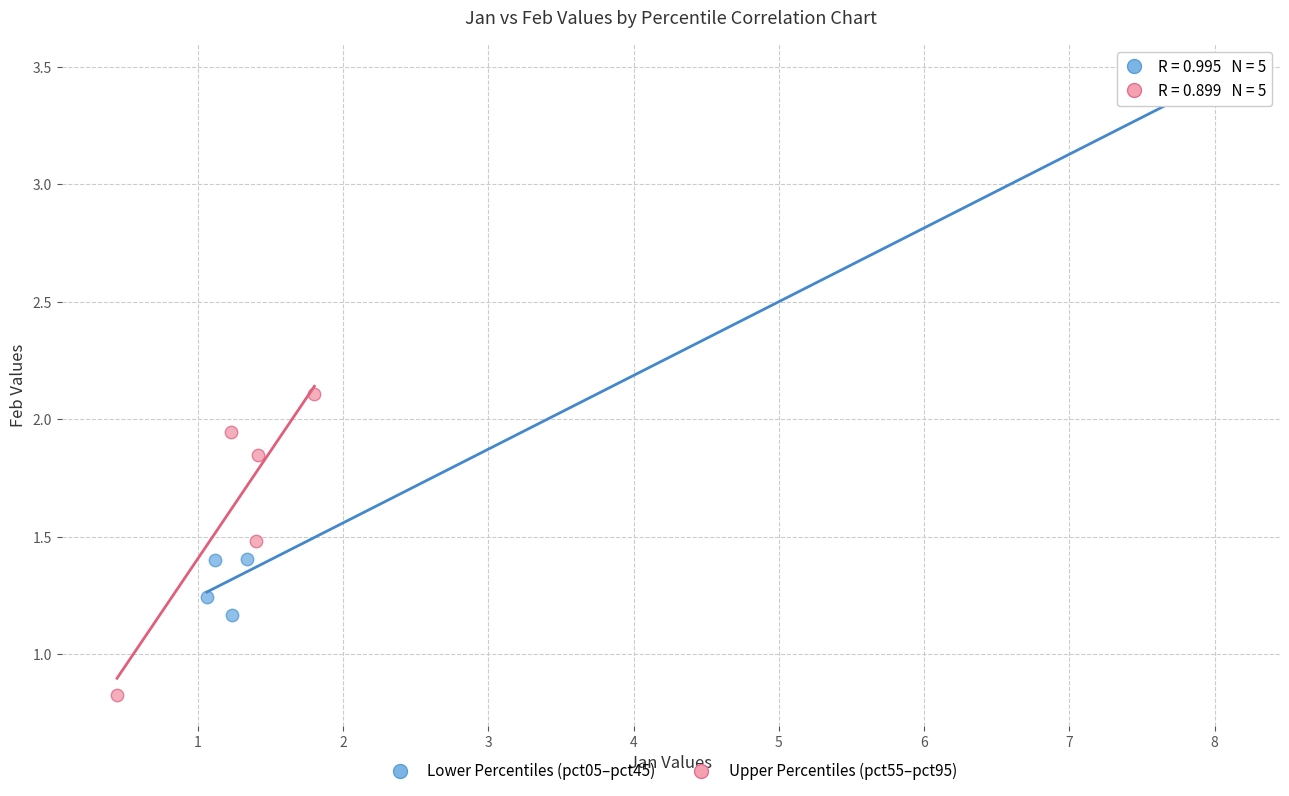

Which series contains the highest Y value?

Lower Percentiles (pct05–pct45)